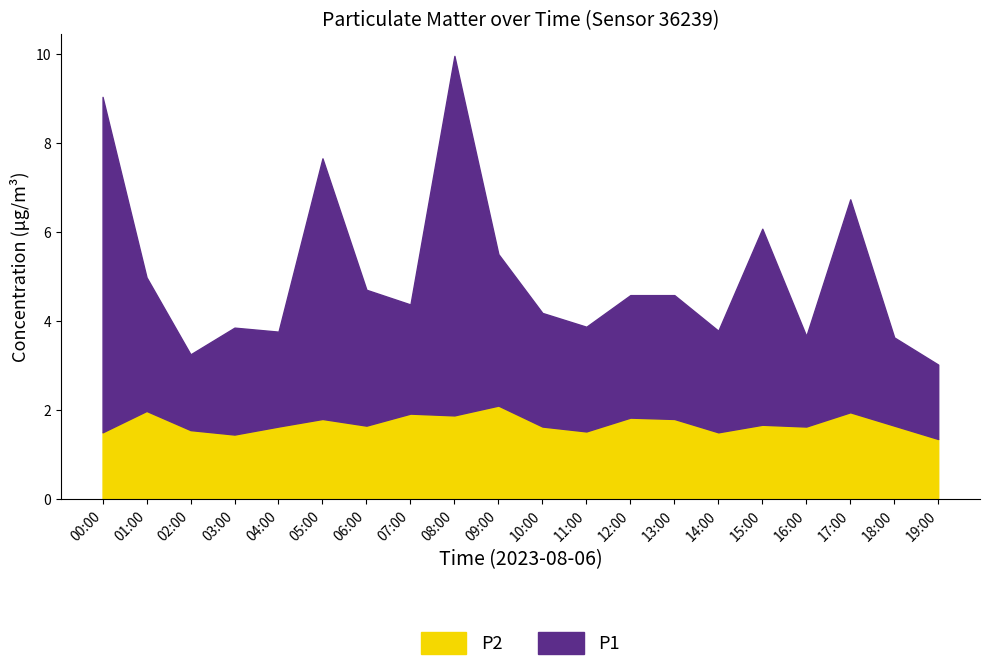

Reading right to left, extract all data points from this chart.

P1: 1.7	2.0	4.8	2.0	4.4	2.3	2.8	2.8	2.4	2.5	3.4	8.1	2.5	3.0	5.8	2.1	2.4	1.7	3.0	7.5
P2: 1.4	1.6	1.9	1.6	1.7	1.5	1.8	1.8	1.5	1.6	2.1	1.9	1.9	1.6	1.8	1.6	1.4	1.6	2.0	1.5